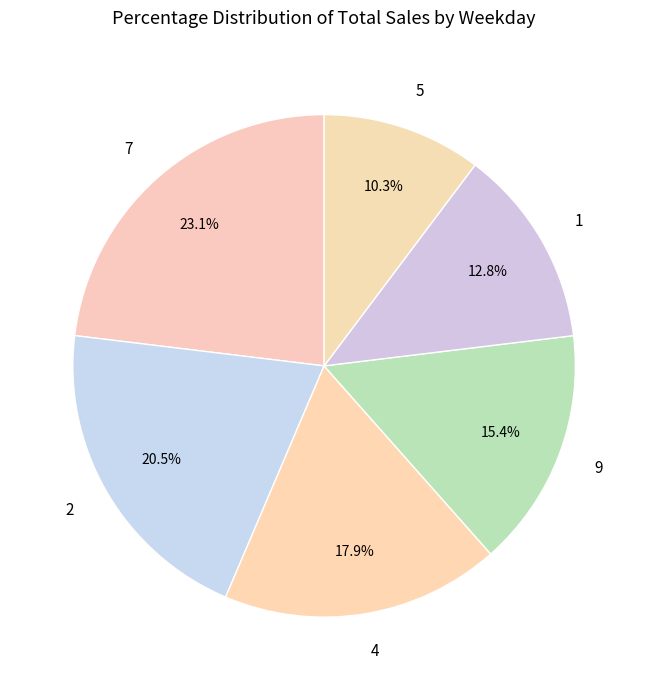

Which has a higher value, 1 or 7?

7